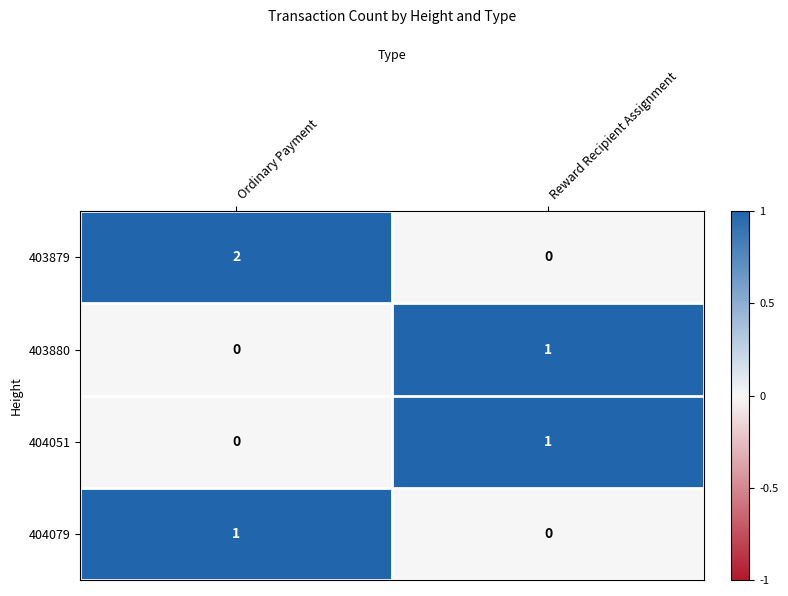

Rank the categories by 404079 value from lowest to highest.

Reward Recipient Assignment, Ordinary Payment